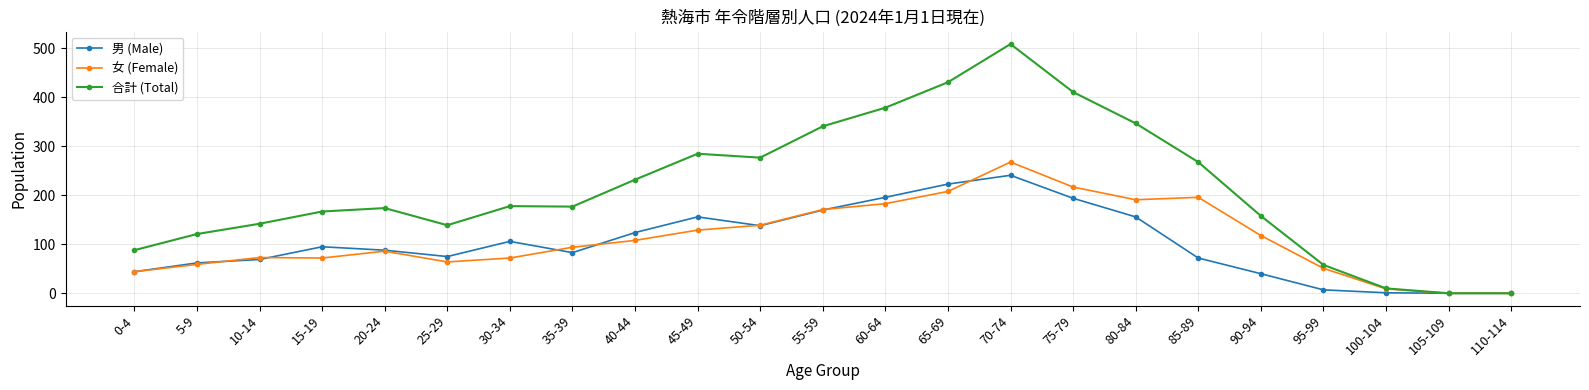

What is the difference between the highest and lowest values at 45-49?

156